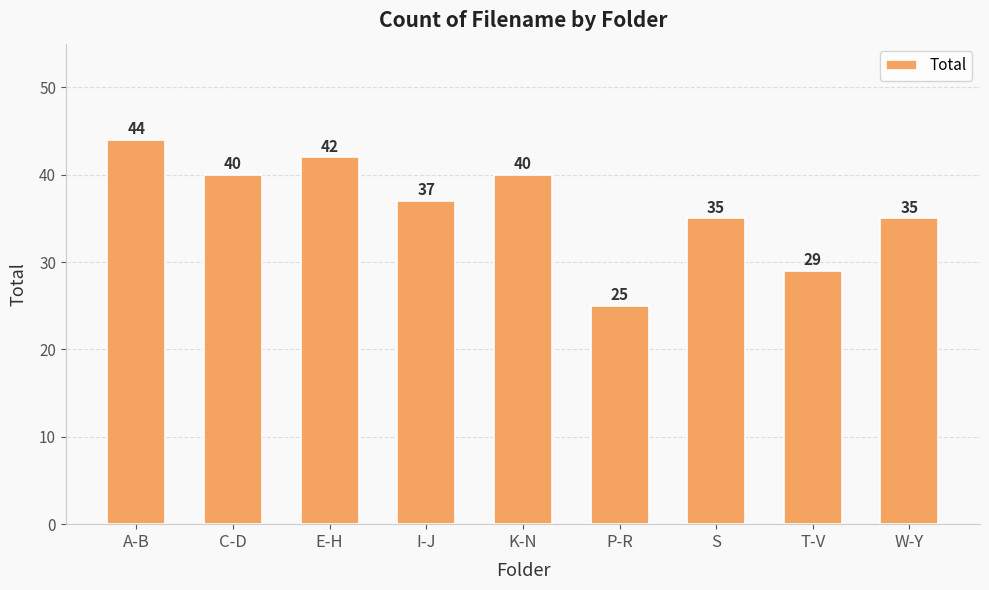

Is it true that the value at K-N is 40?

True